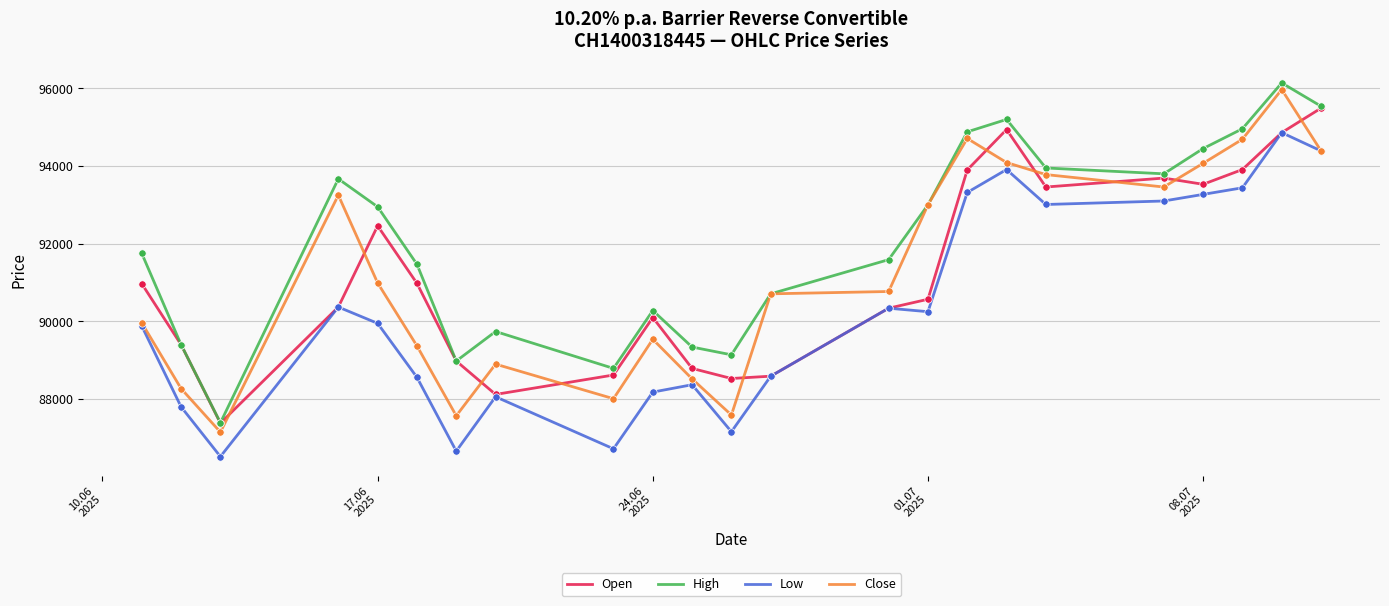

True or false: High and Low intersect in this chart.

False